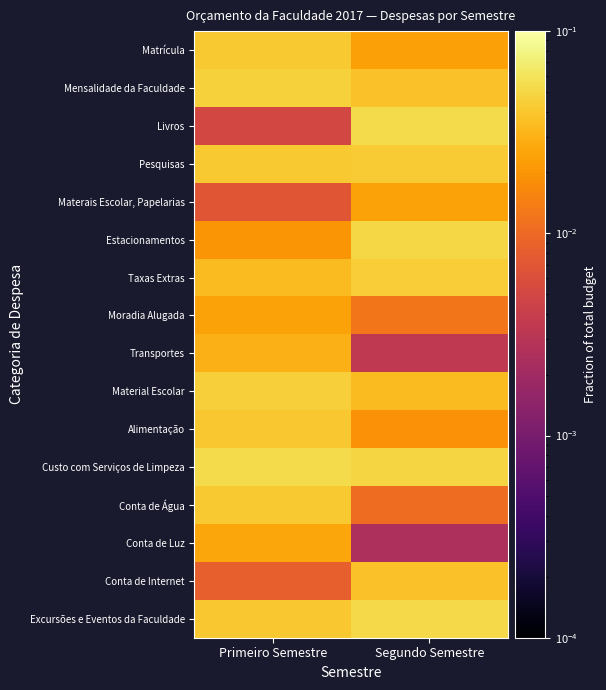

Reading left to right, list all the values displayed in this chart.

Matrícula: Primeiro Semestre=0.0	Segundo Semestre=0.0
Mensalidade da Faculdade: Primeiro Semestre=0.0	Segundo Semestre=0.0
Livros: Primeiro Semestre=0.0	Segundo Semestre=0.1
Pesquisas: Primeiro Semestre=0.0	Segundo Semestre=0.0
Materais Escolar, Papelarias: Primeiro Semestre=0.0	Segundo Semestre=0.0
Estacionamentos: Primeiro Semestre=0.0	Segundo Semestre=0.1
Taxas Extras: Primeiro Semestre=0.0	Segundo Semestre=0.0
Moradia Alugada: Primeiro Semestre=0.0	Segundo Semestre=0.0
Transportes: Primeiro Semestre=0.0	Segundo Semestre=0.0
Material Escolar: Primeiro Semestre=0.0	Segundo Semestre=0.0
Alimentação: Primeiro Semestre=0.0	Segundo Semestre=0.0
Custo com Serviços de Limpeza: Primeiro Semestre=0.1	Segundo Semestre=0.0
Conta de Água: Primeiro Semestre=0.0	Segundo Semestre=0.0
Conta de Luz: Primeiro Semestre=0.0	Segundo Semestre=0.0
Conta de Internet: Primeiro Semestre=0.0	Segundo Semestre=0.0
Excursões e Eventos da Faculdade: Primeiro Semestre=0.0	Segundo Semestre=0.1